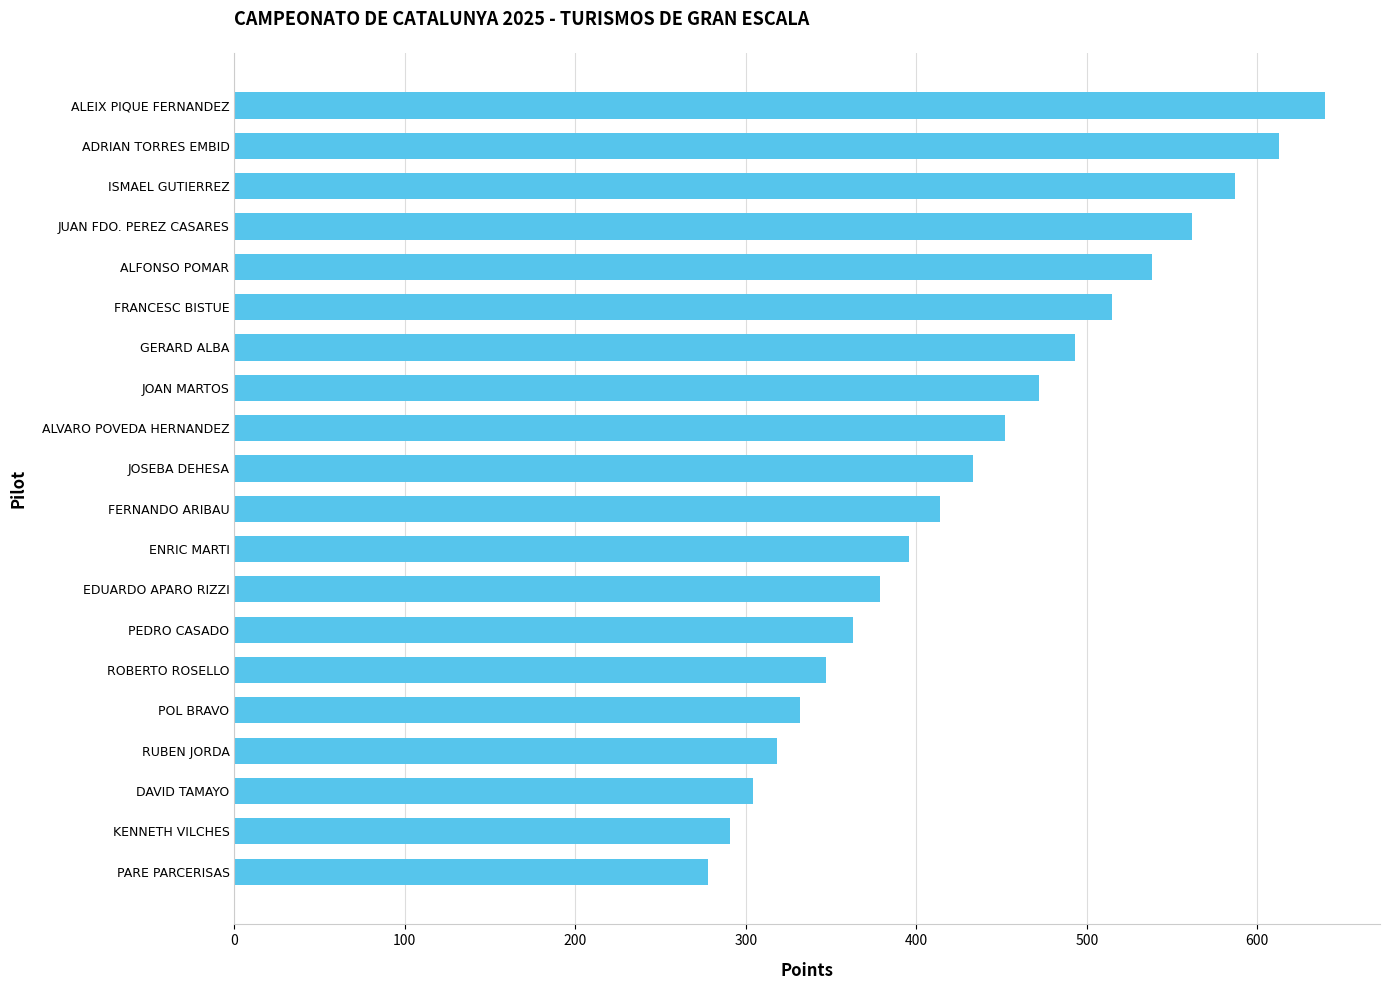

The chart shows a value of 635 at EDUARDO APARO RIZZI. True or false?

False